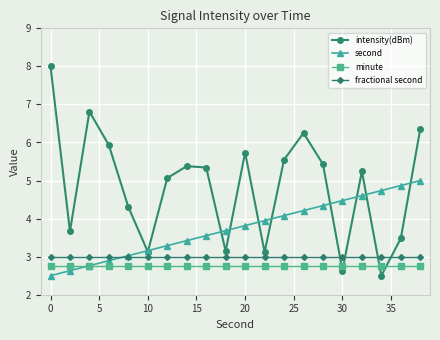

Which series has the widest spread of values?

intensity(dBm)